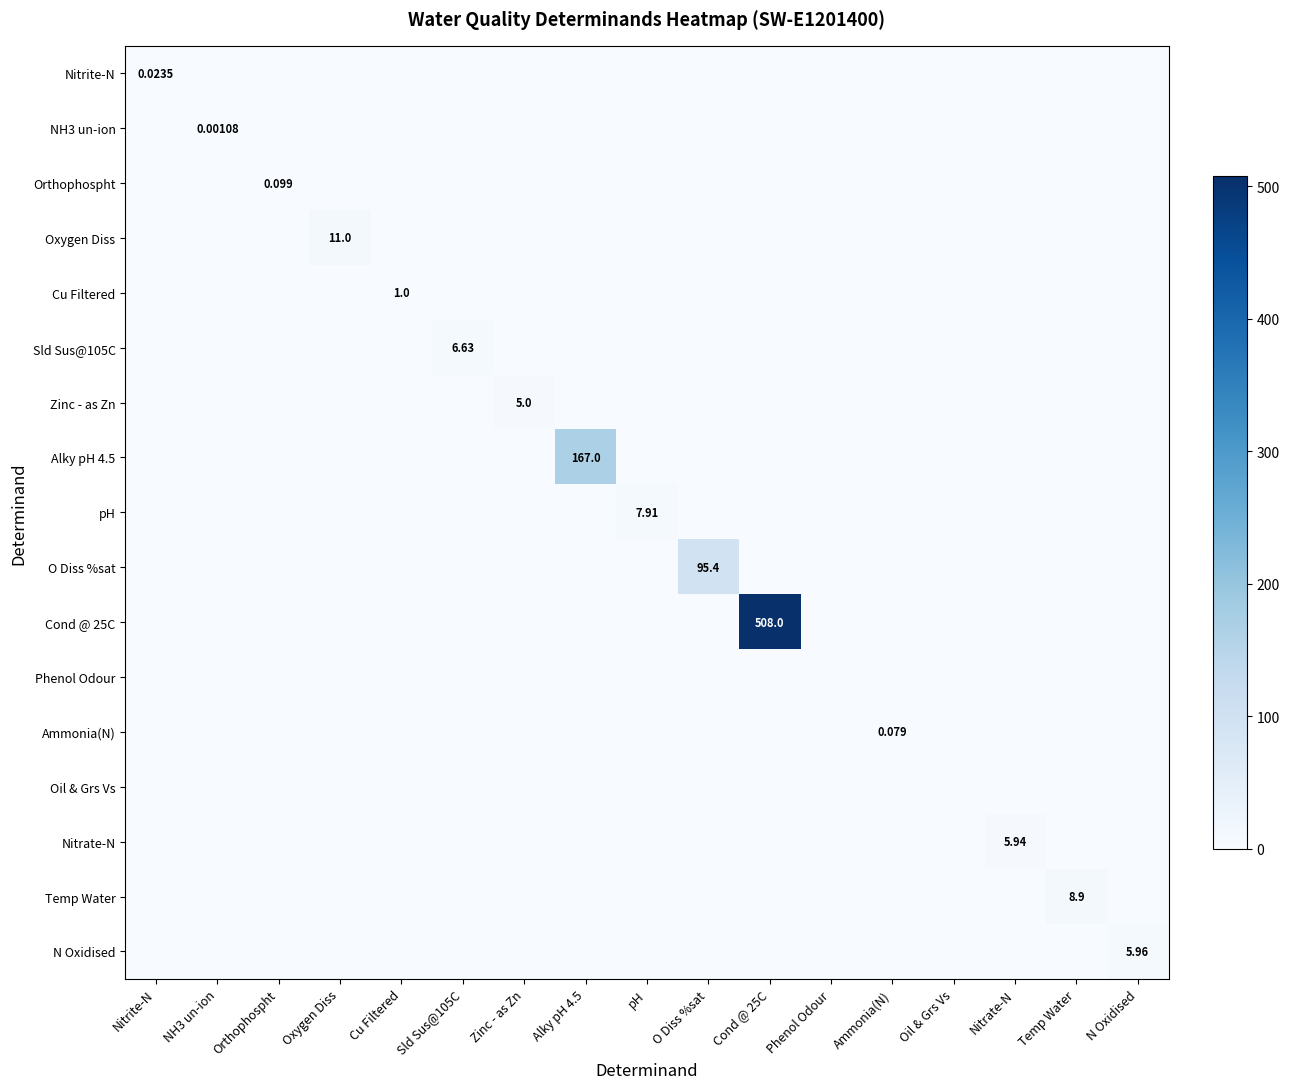

Count the number of categories in the chart.

17